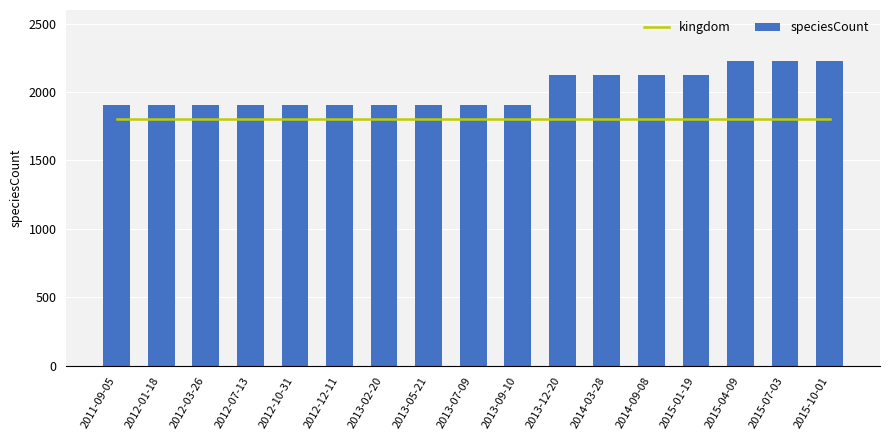

Which series has the widest spread of values?

speciesCount